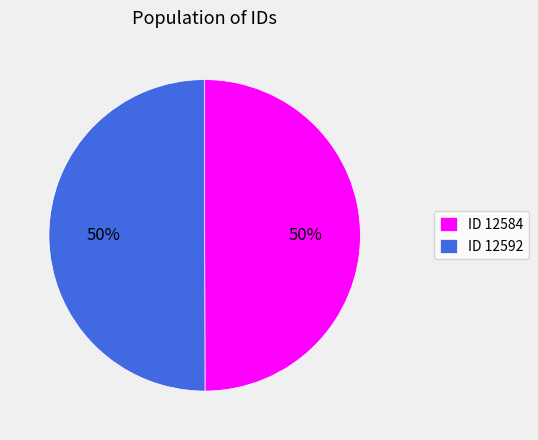

Approximately how many times larger is the value at ID 12584 compared to ID 12592?

1.0